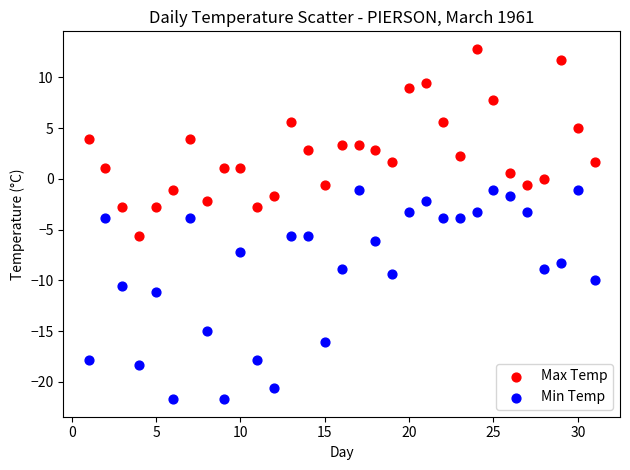

Across all data points, what is the range of Y values (max minus min)?

34.5